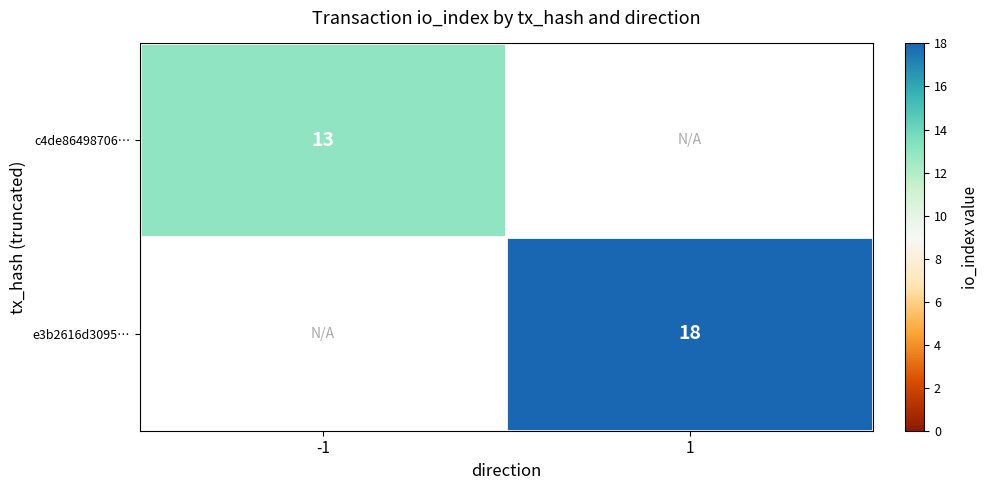

Is it true that e3b2616d3095… equals 12 at 1?

False